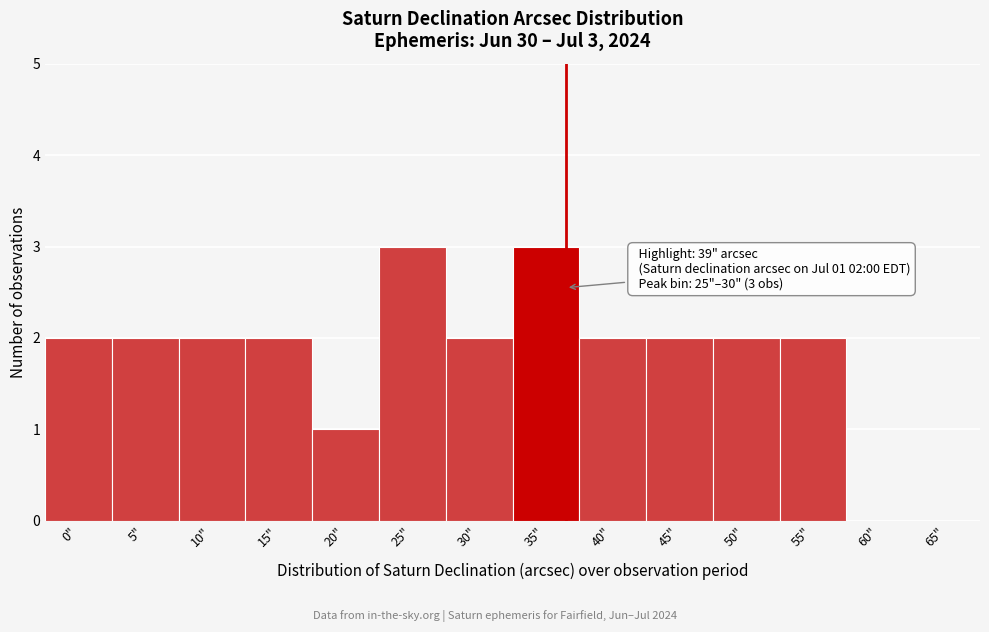

Reading right to left, extract all data points from this chart.

65"=0	60"=0	55"=2	50"=2	45"=2	40"=2	35"=3	30"=2	25"=3	20"=1	15"=2	10"=2	5"=2	0"=2